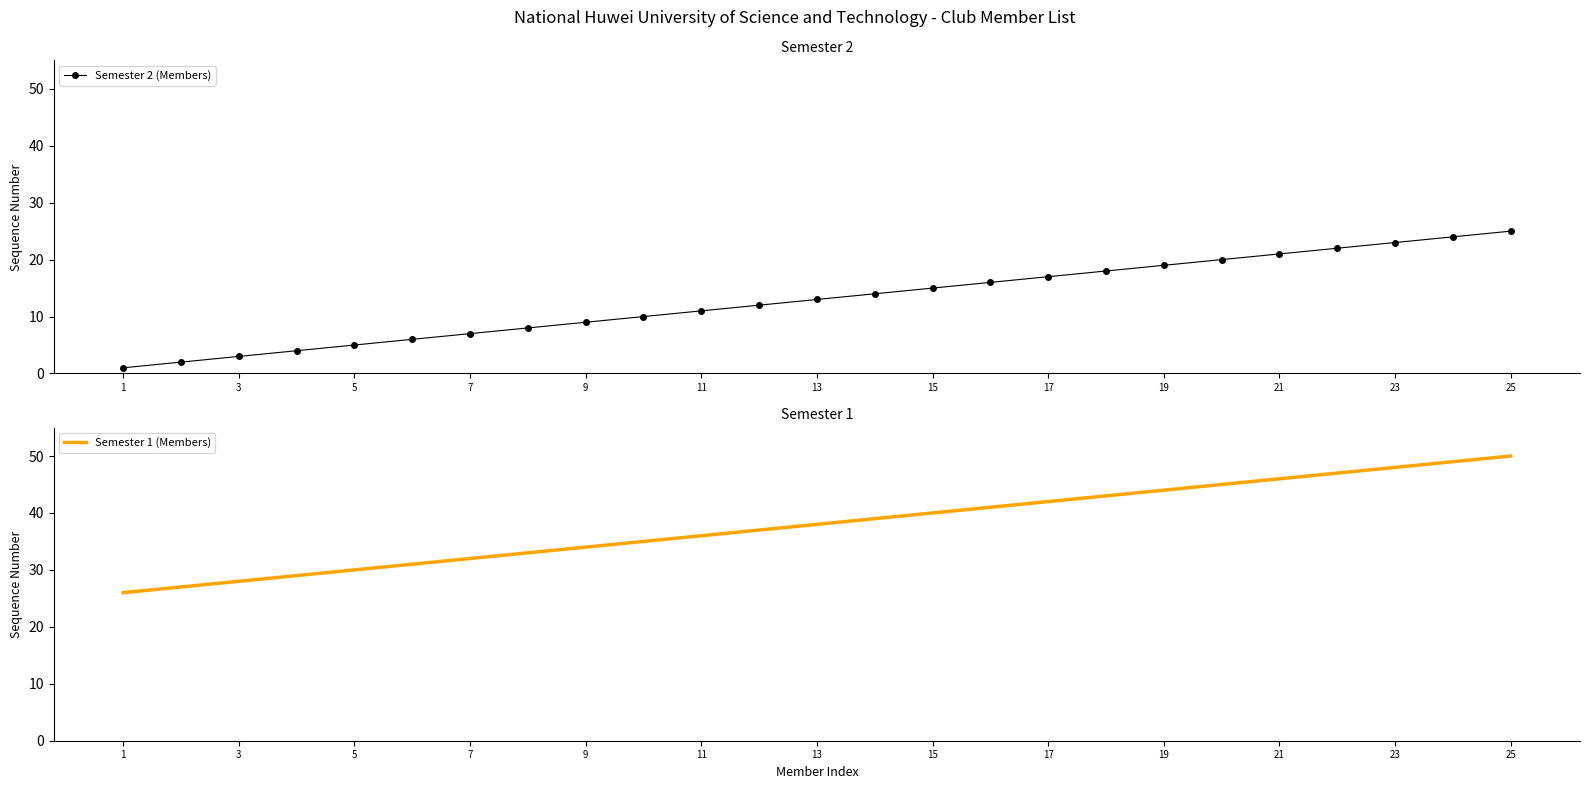

What is the highest value of the Semester 1 (Members) series?

50